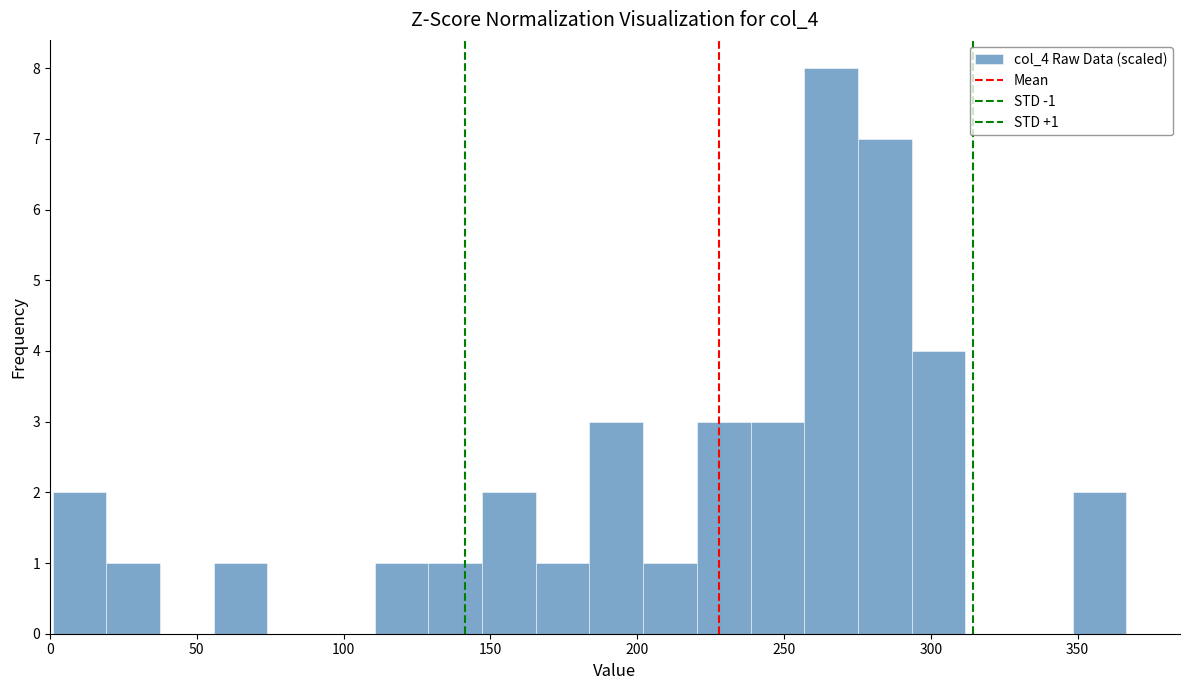

Around what value on the x-axis is the tallest bar? Give the approximate position of its centre, as read against the axis.

265